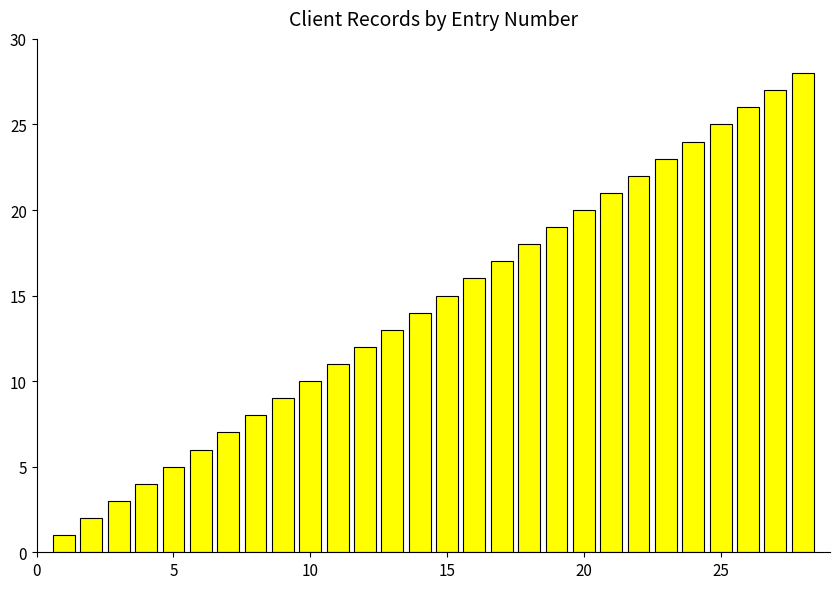

What is the difference between the maximum and minimum values?

27